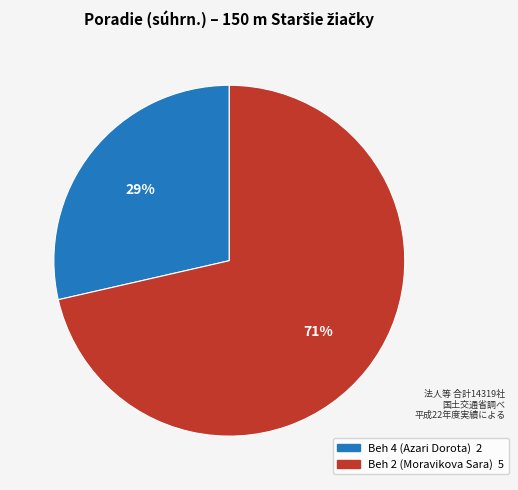

Is there any slice that represents more than half of the pie?

Yes